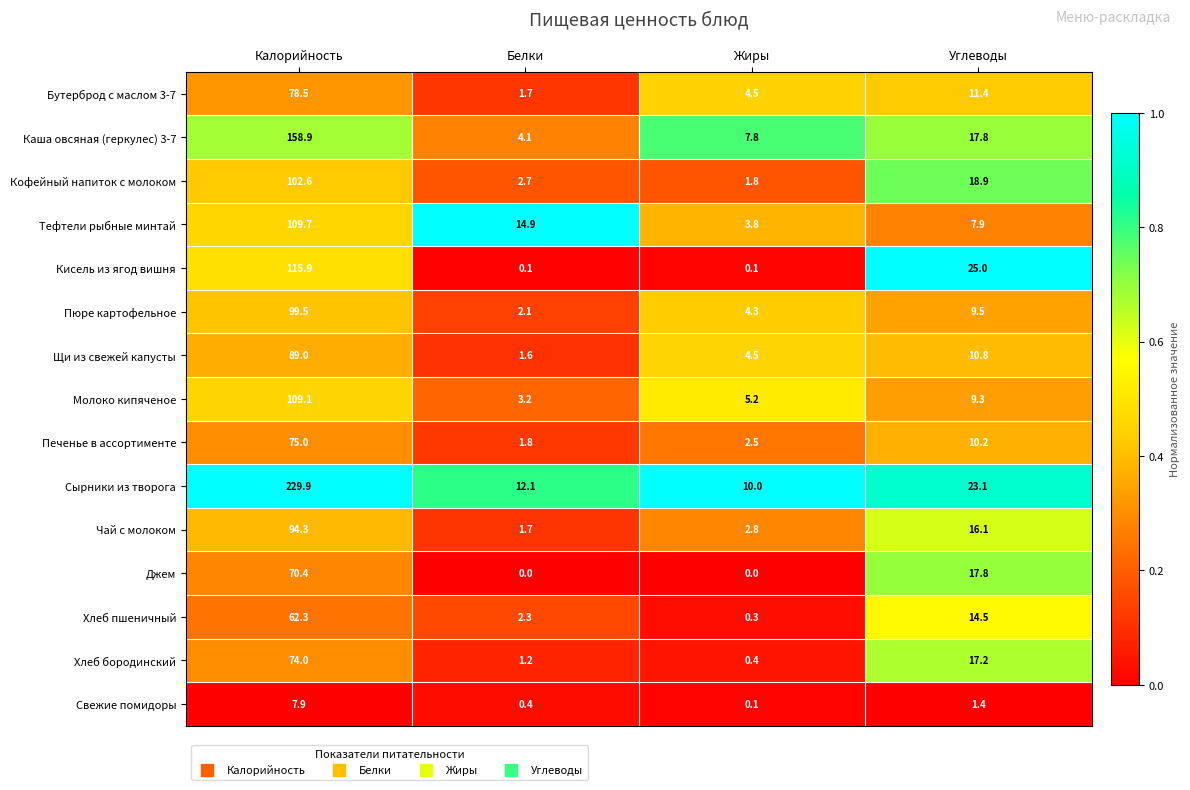

What is the sum of the Кисель из ягод вишня values at Белки and Углеводы?

25.1